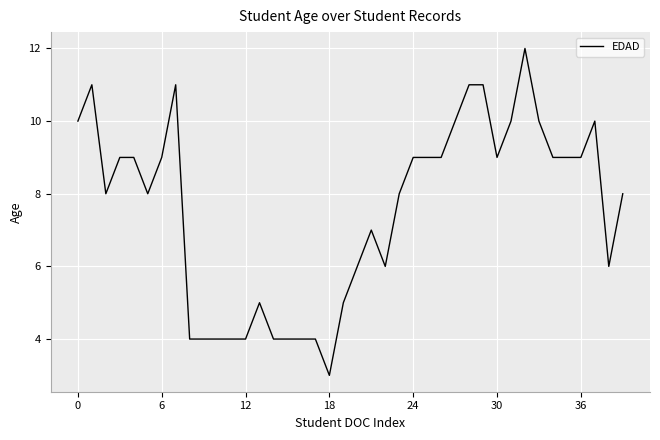

Does the chart have visible grid lines?

Yes